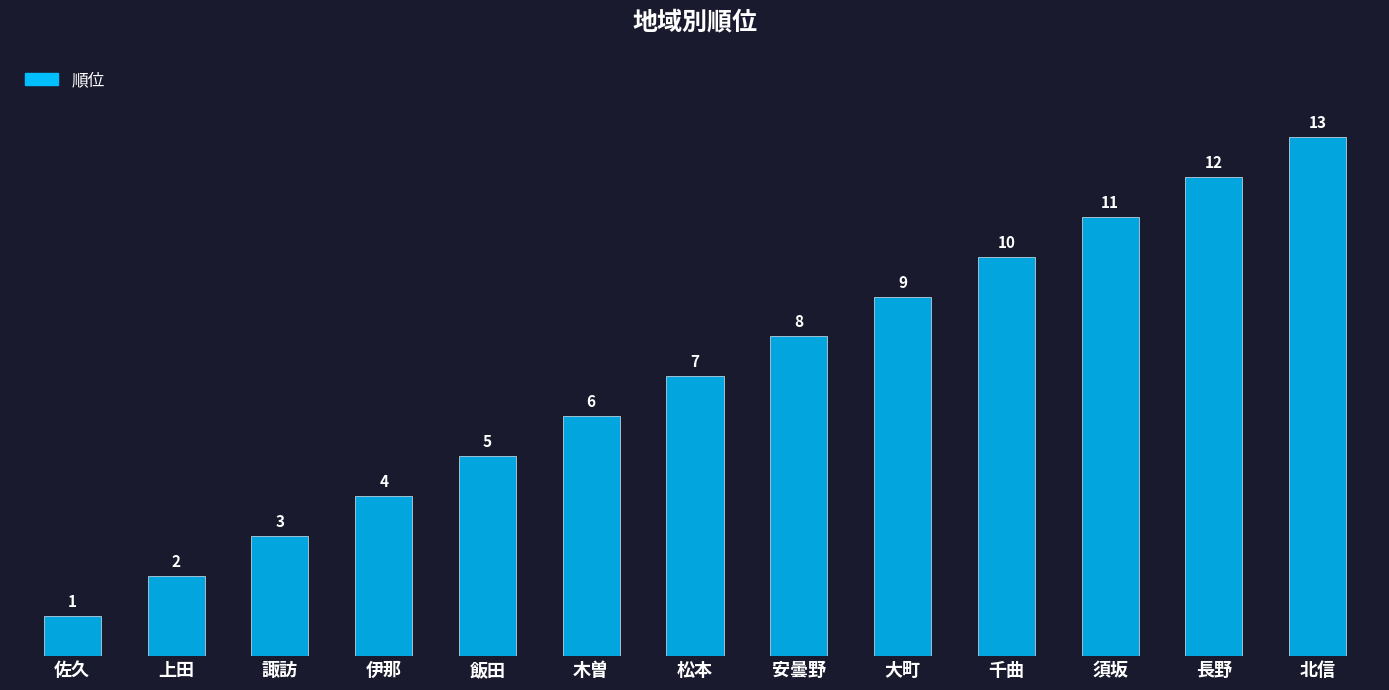

Approximately how many times larger is the value at 上田 compared to 松本?

0.3